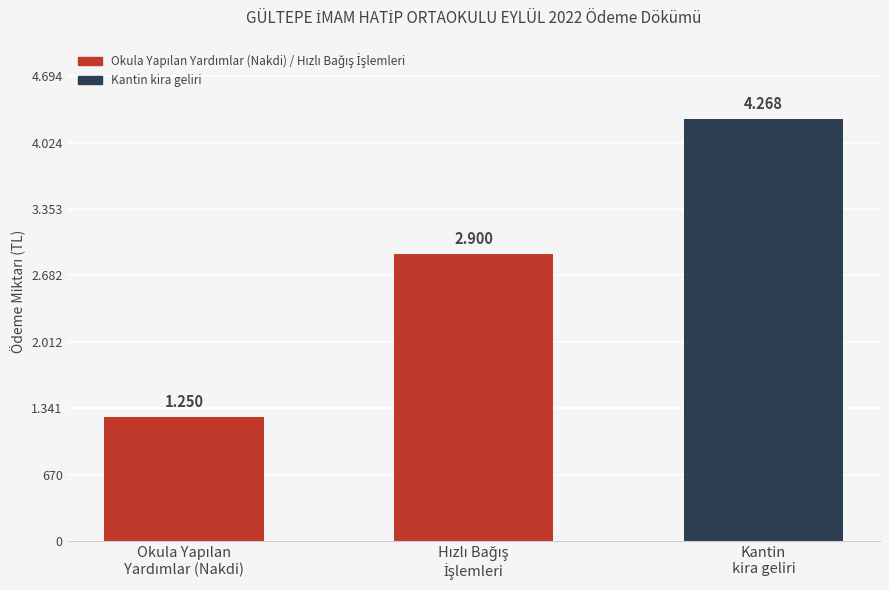

What is the sum of all values?

8418